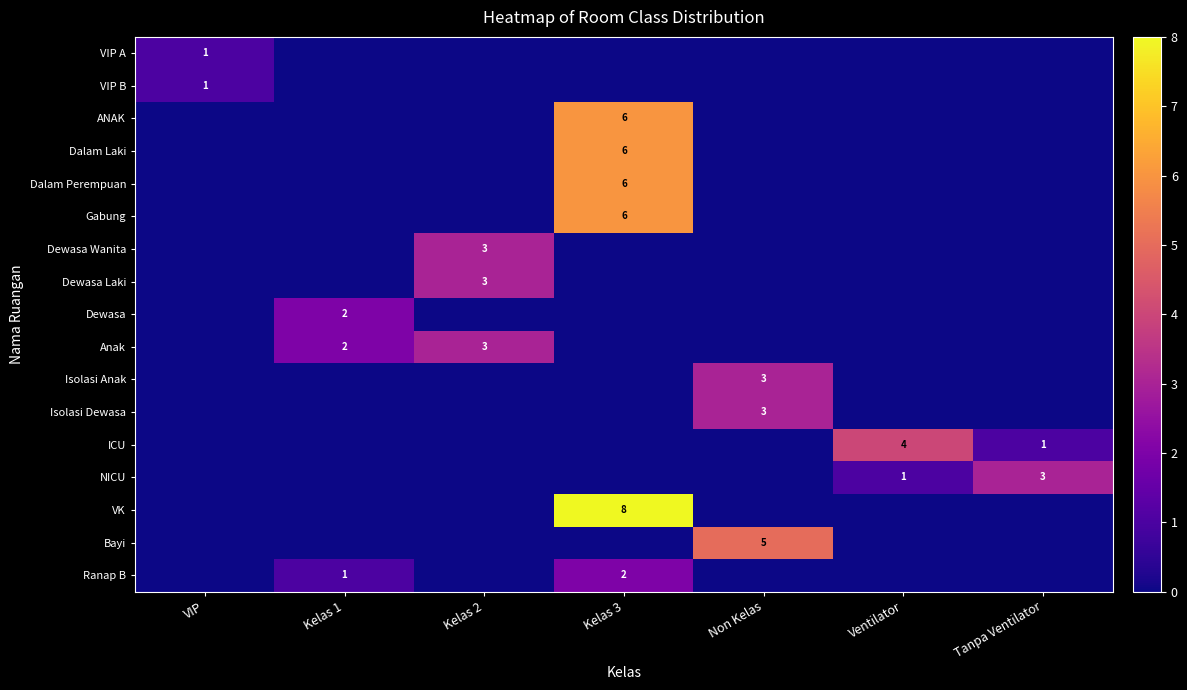

The Dewasa Laki series shows 3 at Kelas 2. True or false?

True